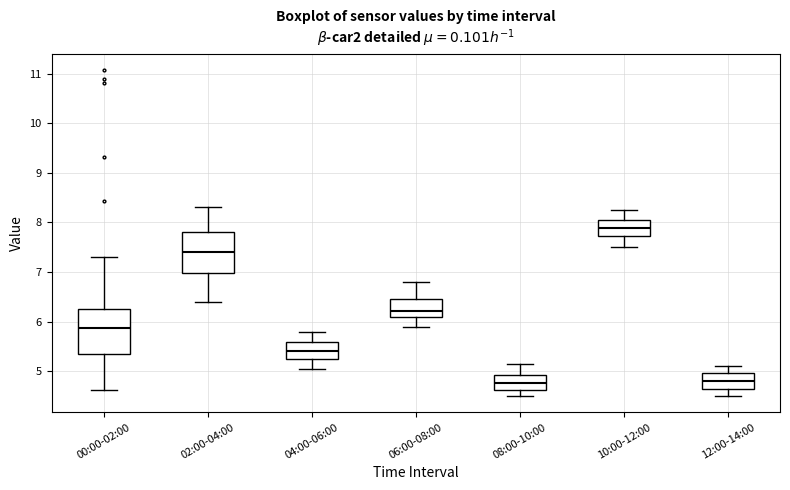

Reading left to right, transcribe this box plot: for each box, give where its median line is, the range the box spans, and where its two whiskers end, as read against the y-axis. The values are not printed on the chart, so give them approximately, as read against the axis.

00:00-02:00: median 5.9, box 5.4 to 6.3, whiskers 4.6 to 7.3
02:00-04:00: median 7.4, box 7.0 to 7.8, whiskers 6.4 to 8.3
04:00-06:00: median 5.4, box 5.2 to 5.6, whiskers 5.1 to 5.8
06:00-08:00: median 6.2, box 6.1 to 6.5, whiskers 5.9 to 6.8
08:00-10:00: median 4.8, box 4.6 to 4.9, whiskers 4.5 to 5.2
10:00-12:00: median 7.9, box 7.7 to 8.1, whiskers 7.5 to 8.3
12:00-14:00: median 4.8, box 4.7 to 5.0, whiskers 4.5 to 5.1